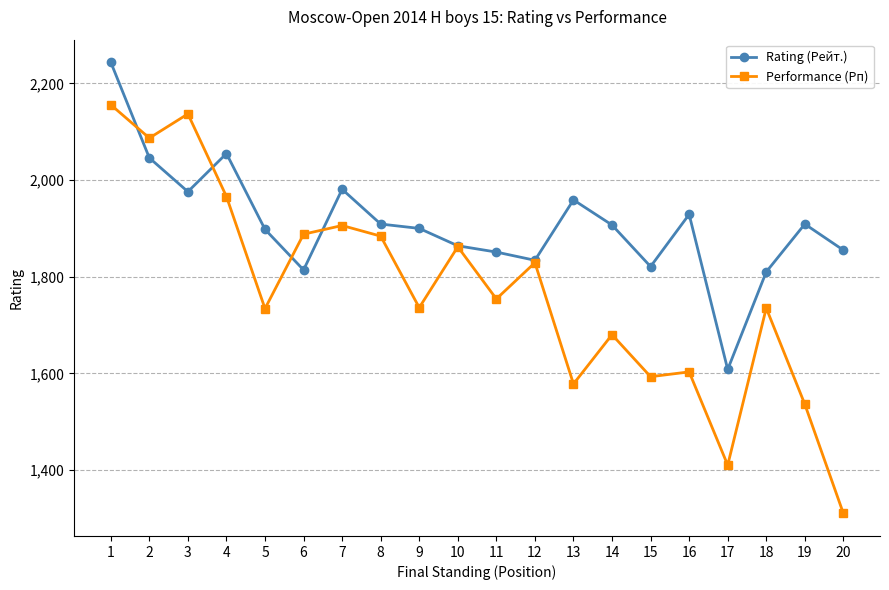

What is the total value across all series at 10?

3726